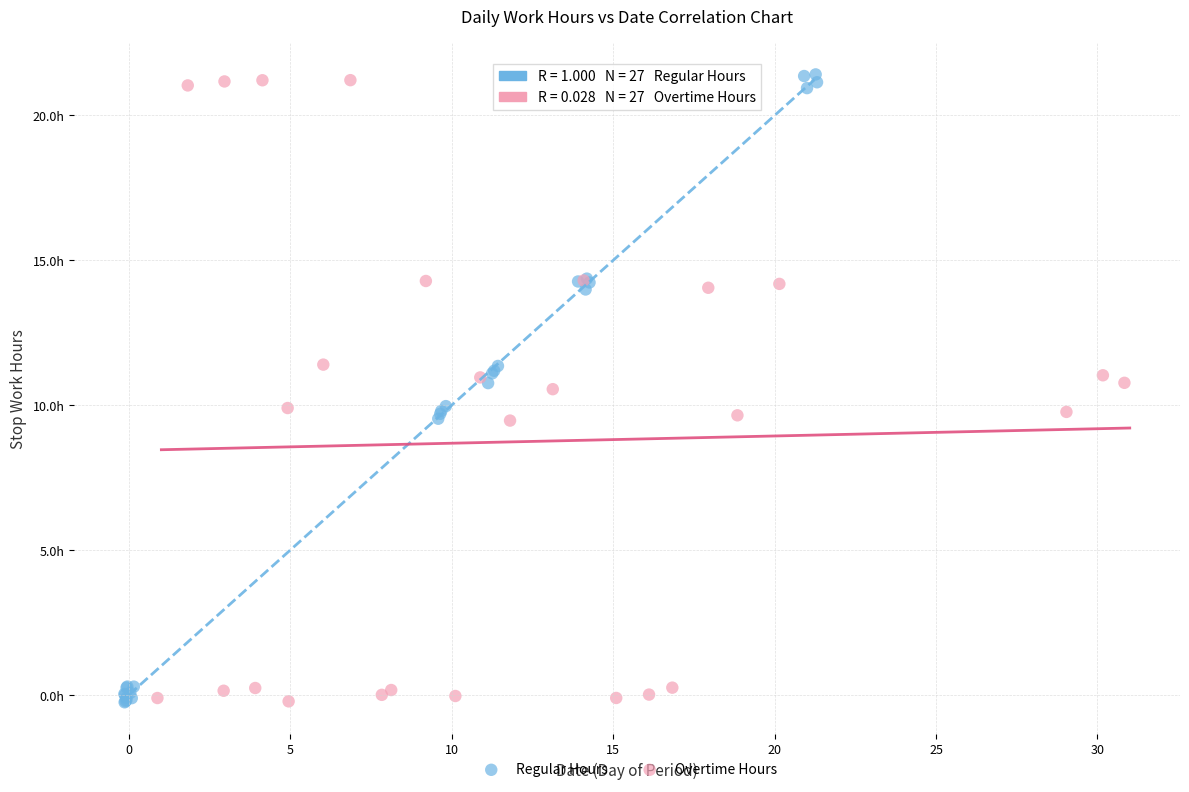

Which series contains the highest Y value?

Regular Hours